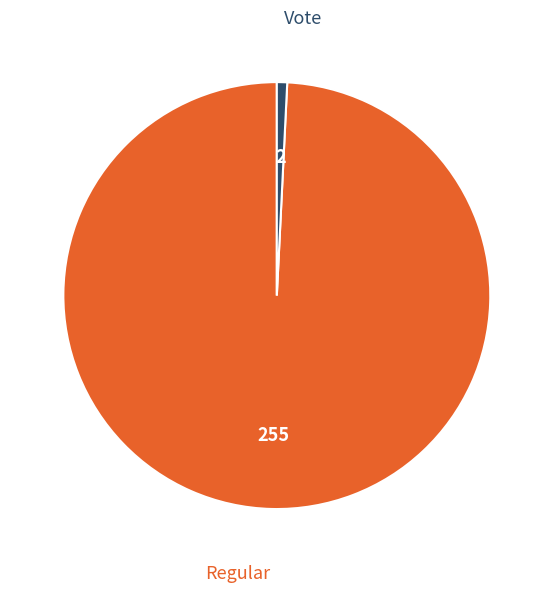

Is there any slice that represents more than half of the pie?

Yes